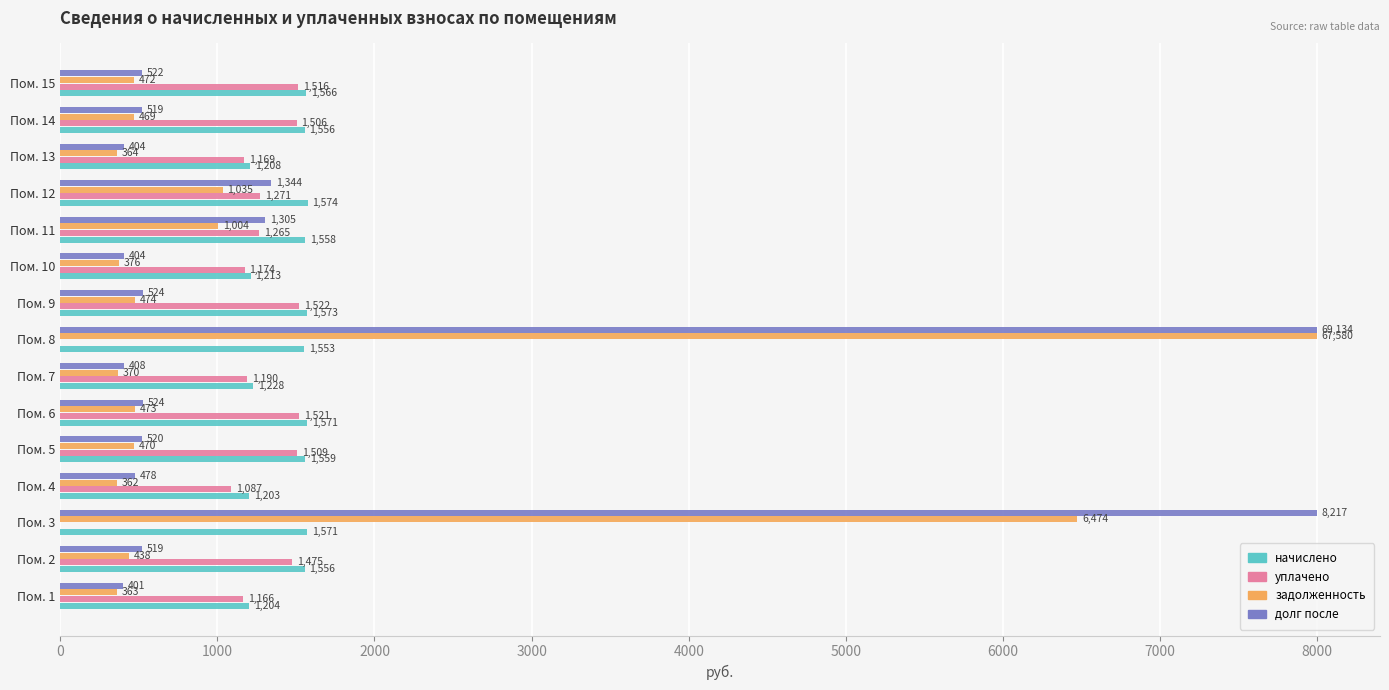

The value of уплачено at Пом. 6 is 1520.9. True or false?

True